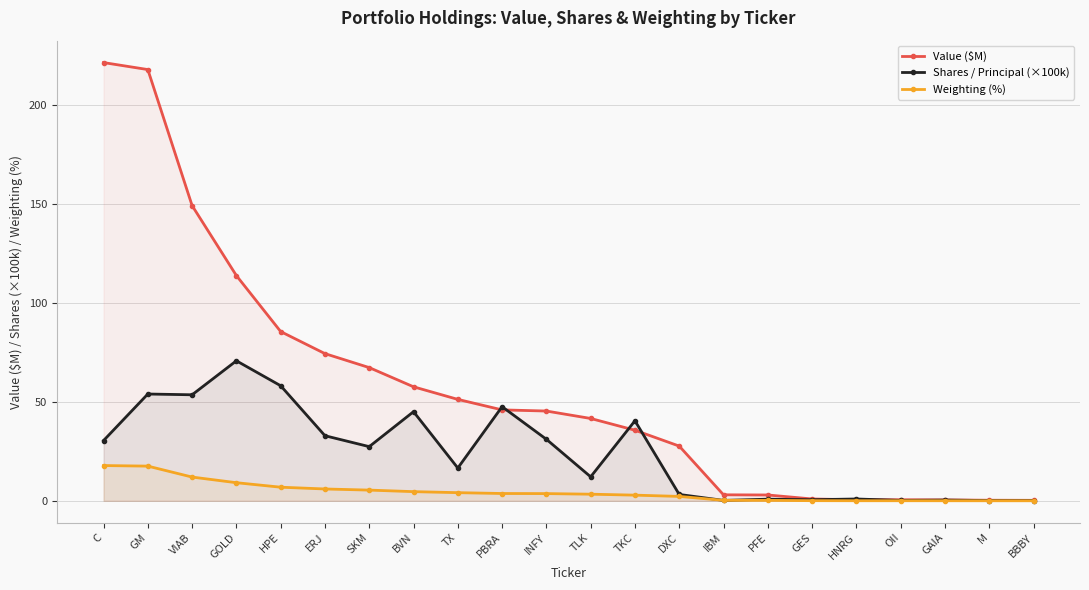

Reading left to right, extract all data points from this chart.

Value ($M): C=221.3	GM=217.8	VIAB=149.1	GOLD=113.7	HPE=85.5	ERJ=74.3	SKM=67.3	BVN=57.6	TX=51.2	PBRA=45.9	INFY=45.3	TLK=41.6	TKC=35.6	DXC=27.6	IBM=3.0	PFE=2.9	GES=0.9	HNRG=0.5	OII=0.5	GAIA=0.4	M=0.3	BBBY=0.2
Shares / Principal (×100k): C=30.4	GM=53.9	VIAB=53.5	GOLD=70.7	HPE=58.1	ERJ=32.9	SKM=27.4	BVN=45.0	TX=16.6	PBRA=47.5	INFY=31.1	TLK=12.1	TKC=40.4	DXC=3.2	IBM=0.2	PFE=0.8	GES=0.5	HNRG=0.9	OII=0.2	GAIA=0.4	M=0.1	BBBY=0.1
Weighting (%): C=17.8	GM=17.5	VIAB=12.0	GOLD=9.2	HPE=6.9	ERJ=6.0	SKM=5.4	BVN=4.6	TX=4.1	PBRA=3.7	INFY=3.6	TLK=3.3	TKC=2.9	DXC=2.2	IBM=0.2	PFE=0.2	GES=0.1	HNRG=0.0	OII=0.0	GAIA=0.0	M=0.0	BBBY=0.0